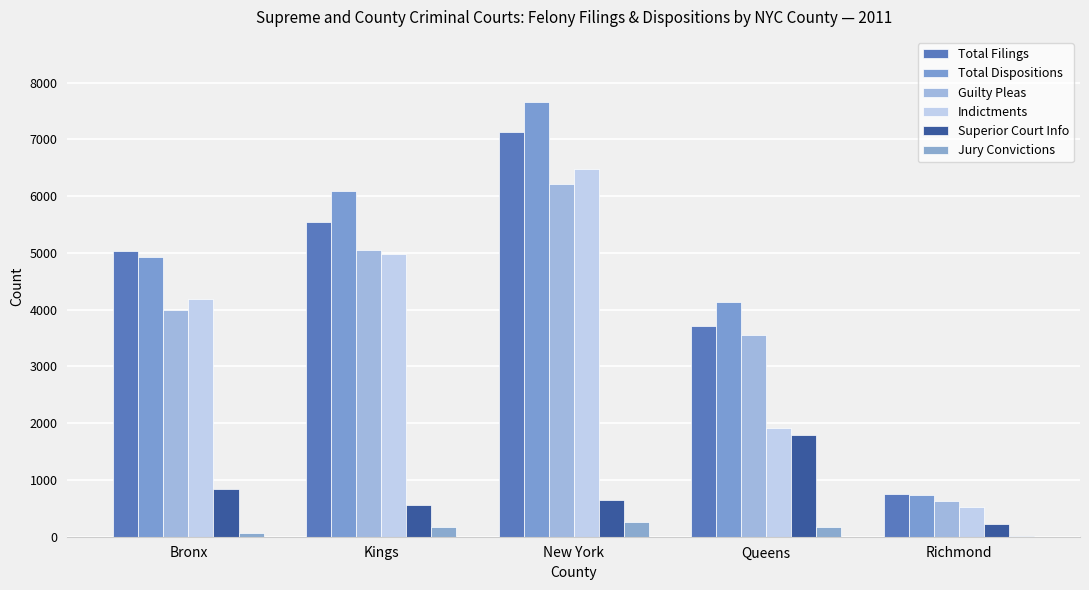

What are all the series names shown in the legend?

Total Filings, Total Dispositions, Guilty Pleas, Indictments, Superior Court Info, Jury Convictions